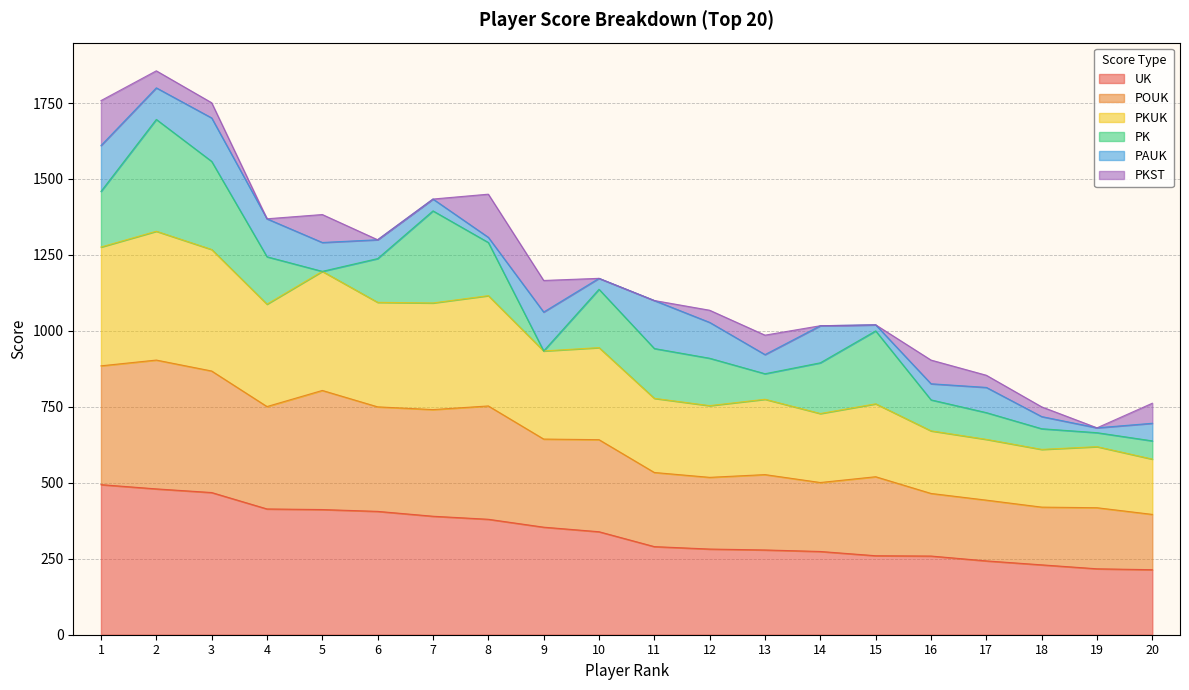

Where does the UK series first go above 339?

1